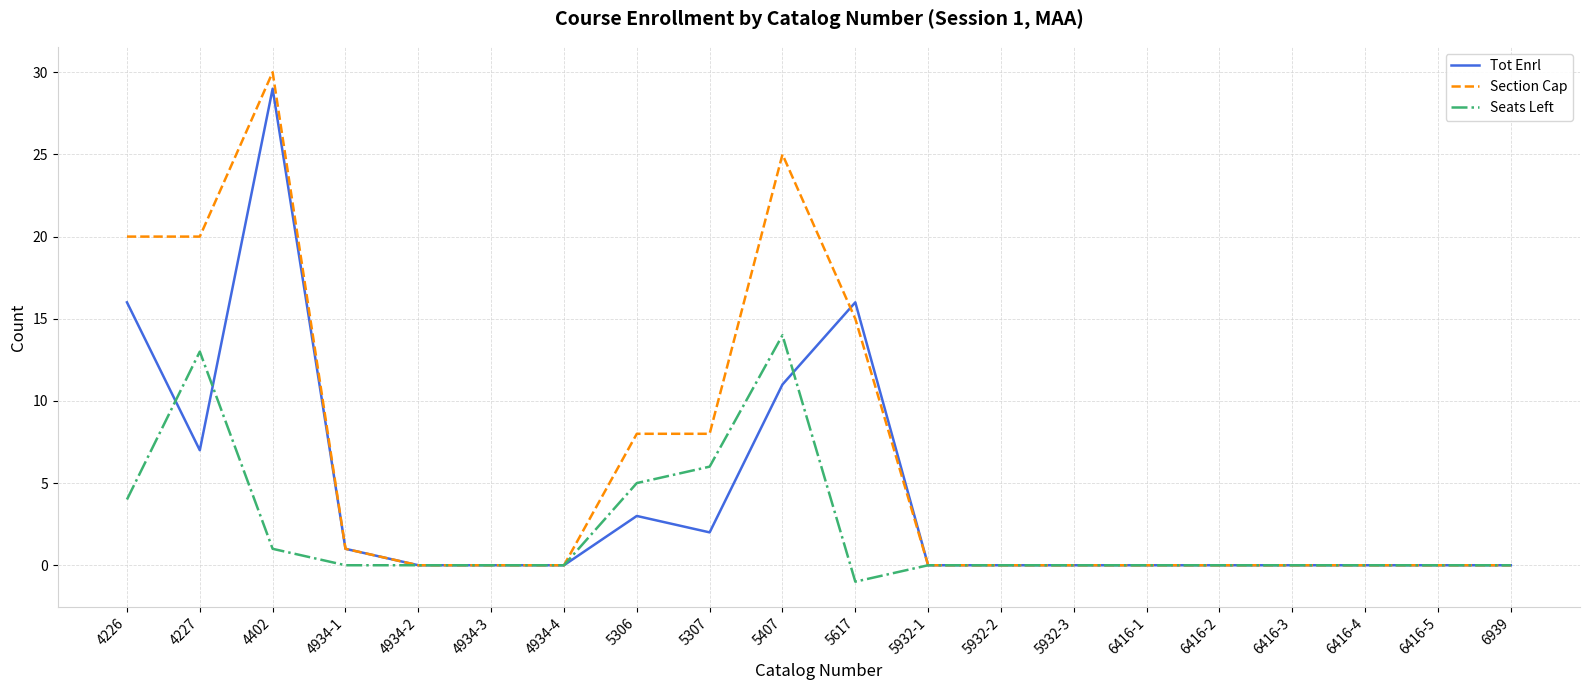

What is the sum of all Section Cap values?

127